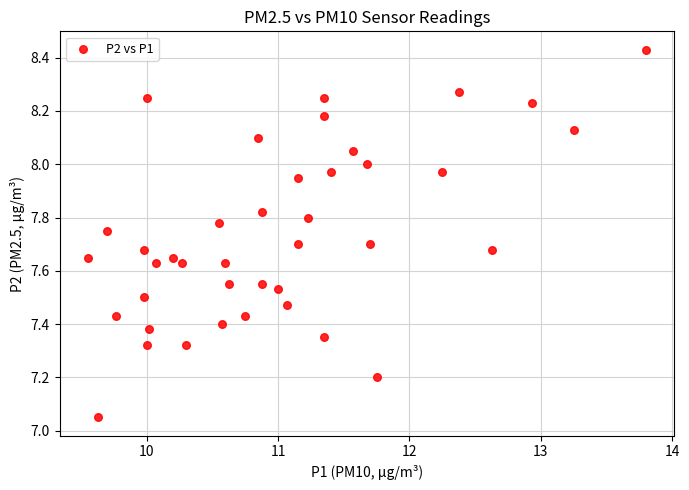

What is the range of Y values (max minus min)?

1.4